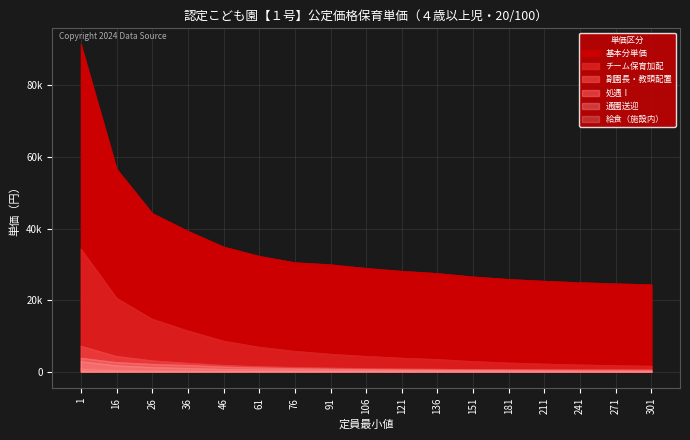

Which series has the largest range (max minus min)?

基本分単価